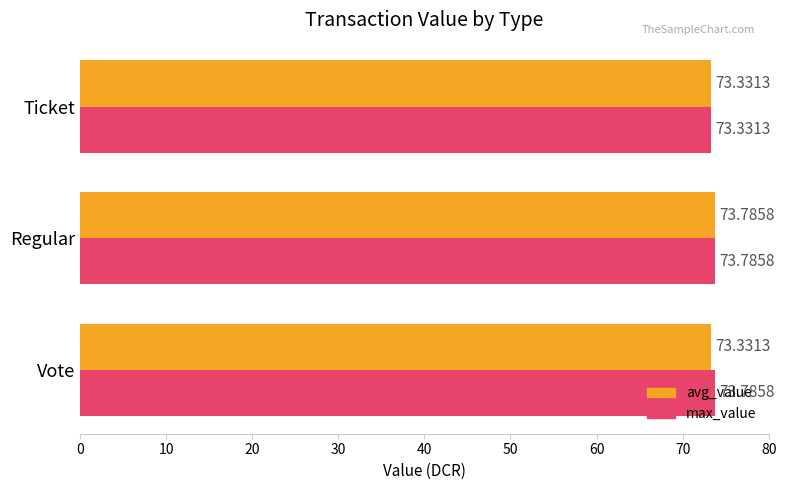

Rank the series at Vote from highest to lowest value.

max_value, avg_value